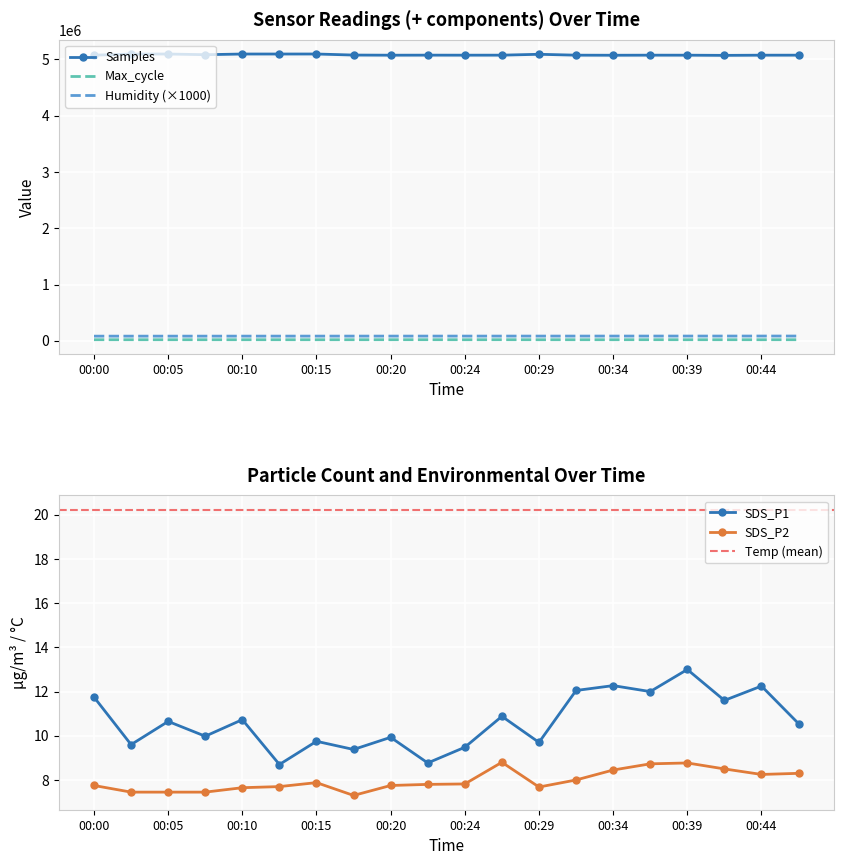

Count the number of categories in the chart.

20